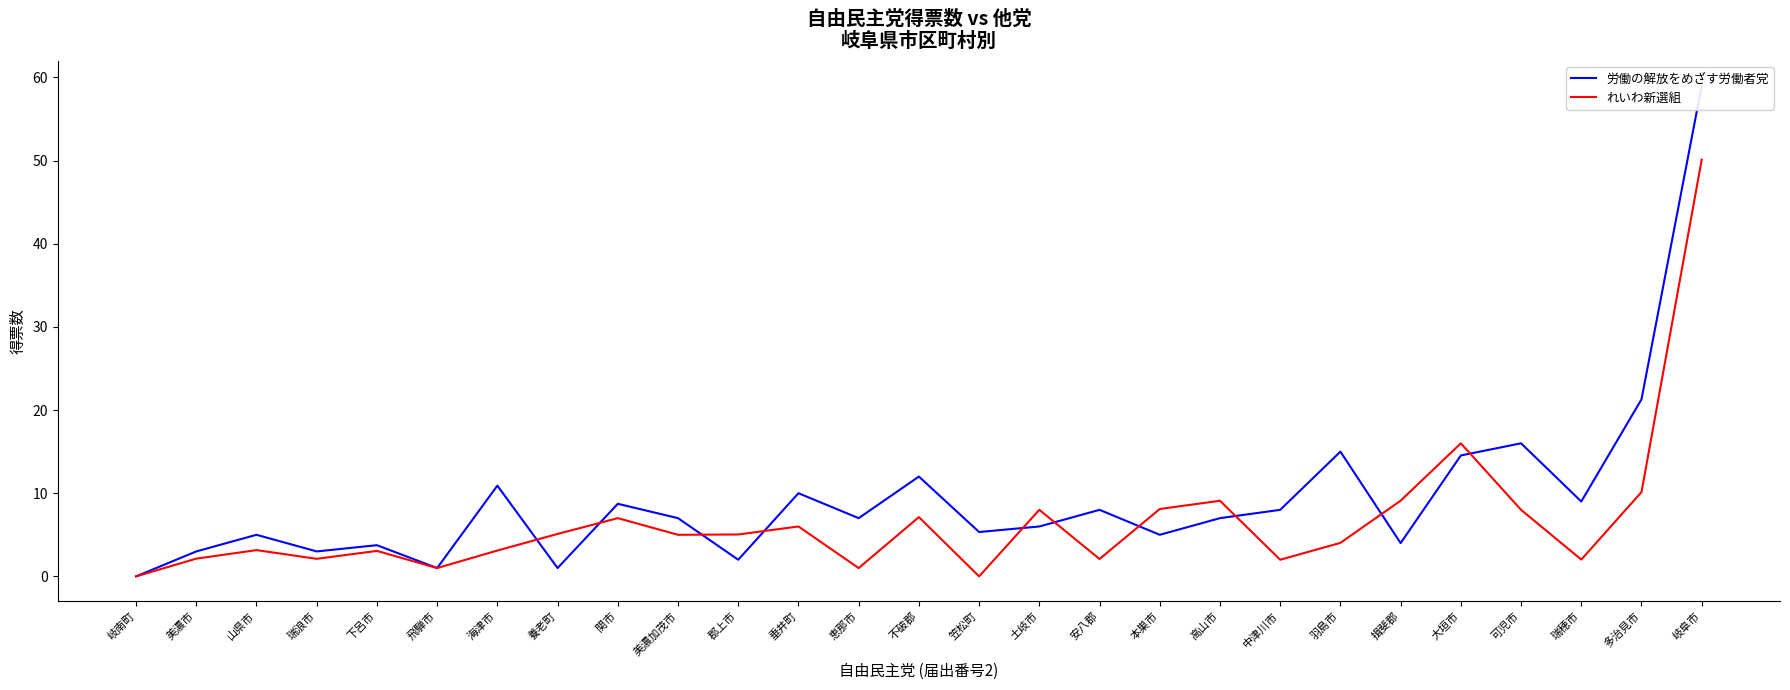

How many data points does each series have?

27